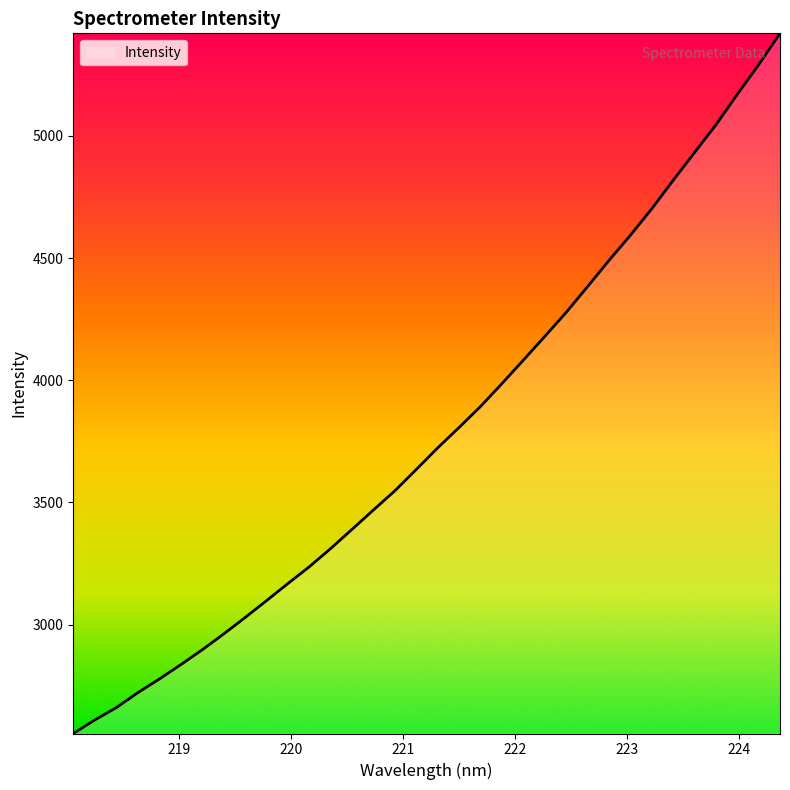

What is the difference between the maximum and minimum values?

2863.8